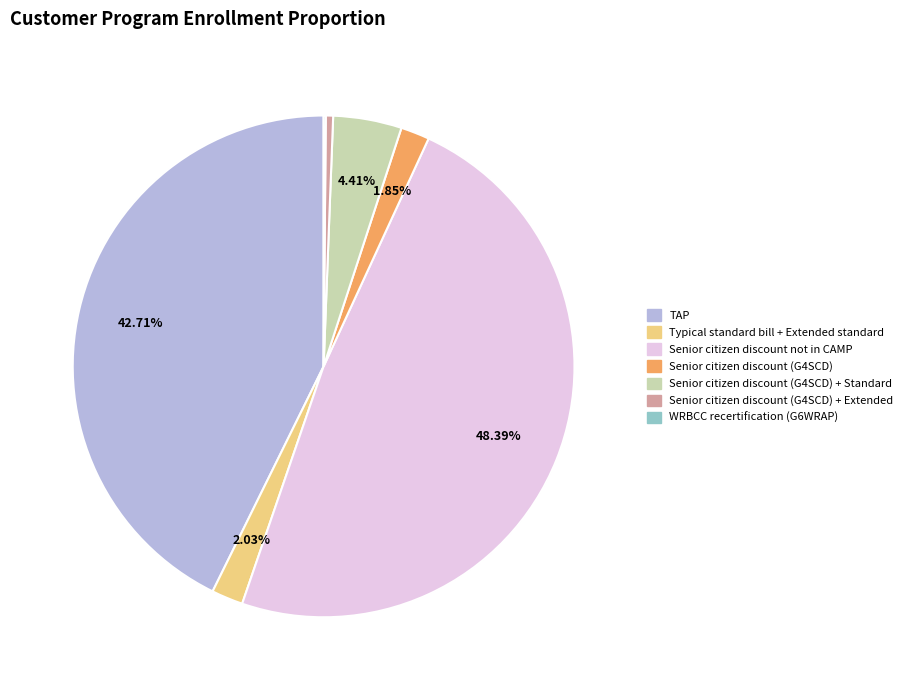

Which has a higher value, Typical standard bill + Extended standard or TAP?

TAP